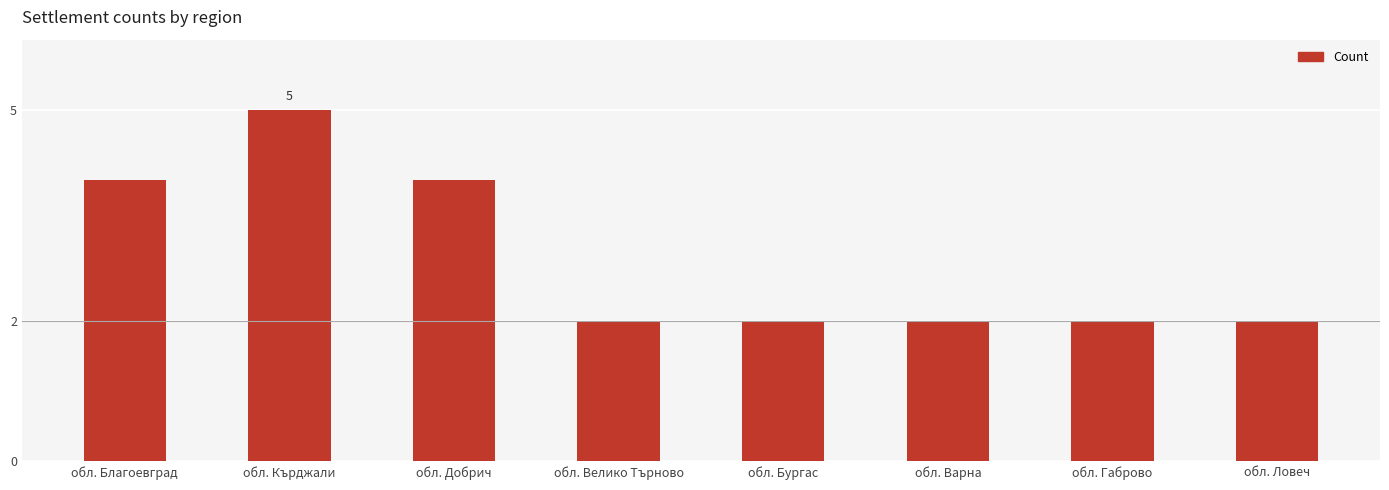

Read the value at обл. Благоевград.

4